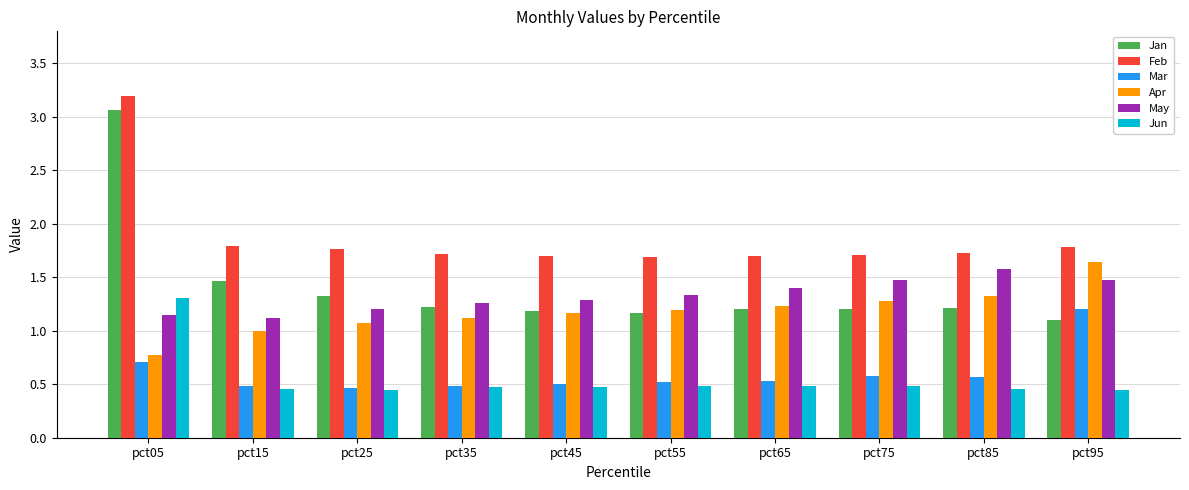

True or false: Jun has a value of 0.1 at pct75.

False